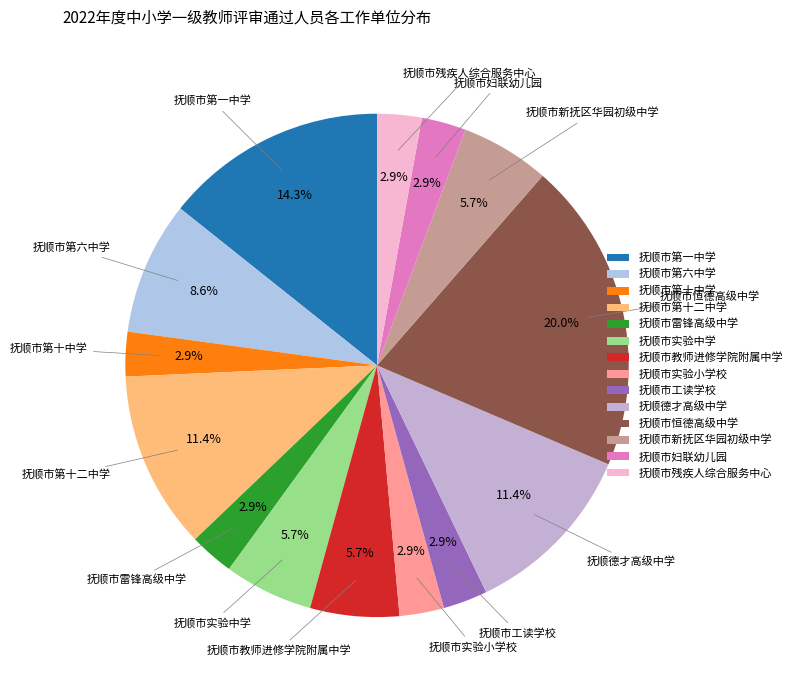

To the nearest percent, what is the difference between the 抚顺市第六中学 and 抚顺市妇联幼儿园 slice percentages?

6%